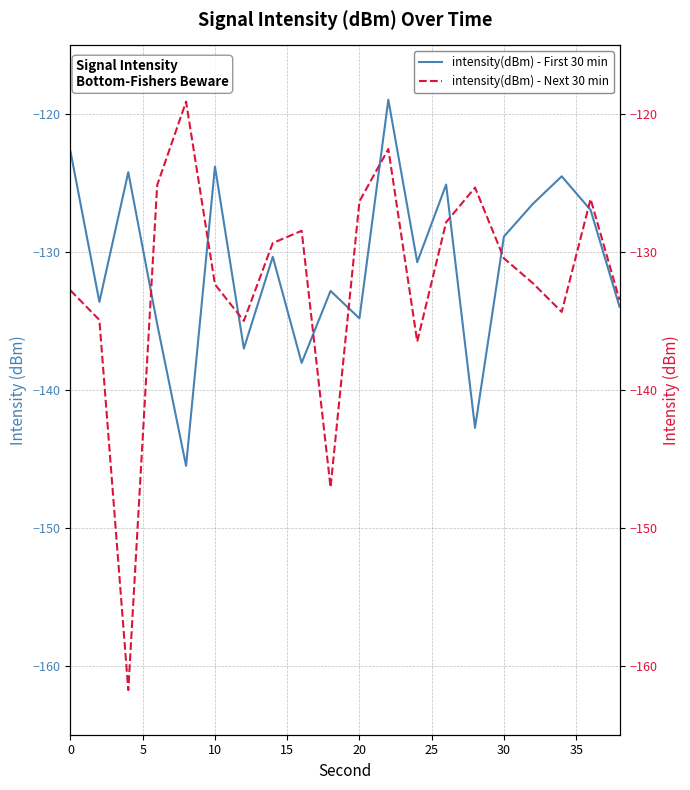

What is the maximum value for intensity(dBm) - First 30 min?

-118.9